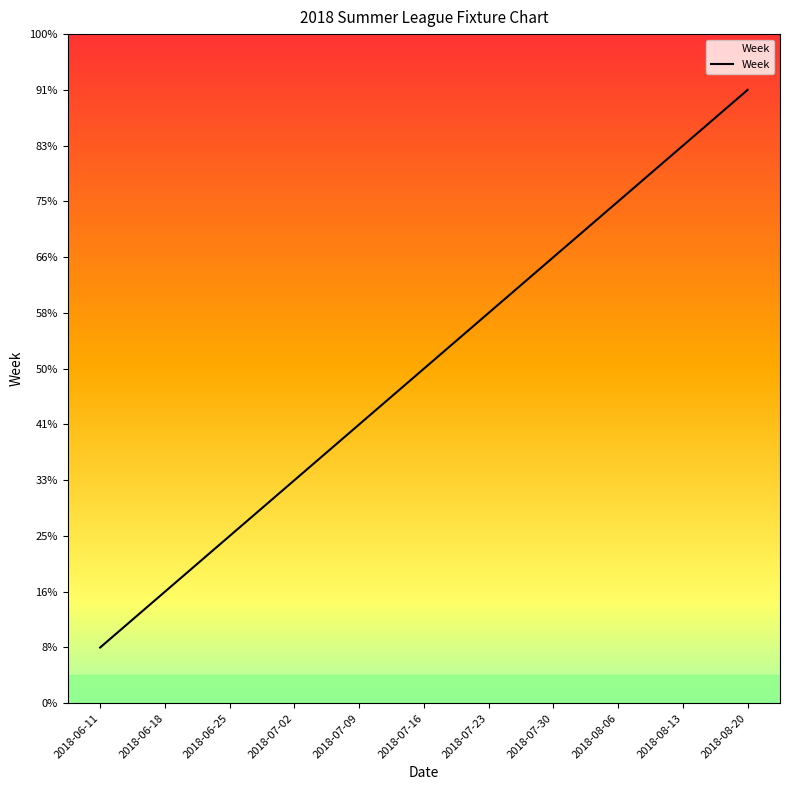

True or false: there are more than 0 points higher than both neighbors.

False